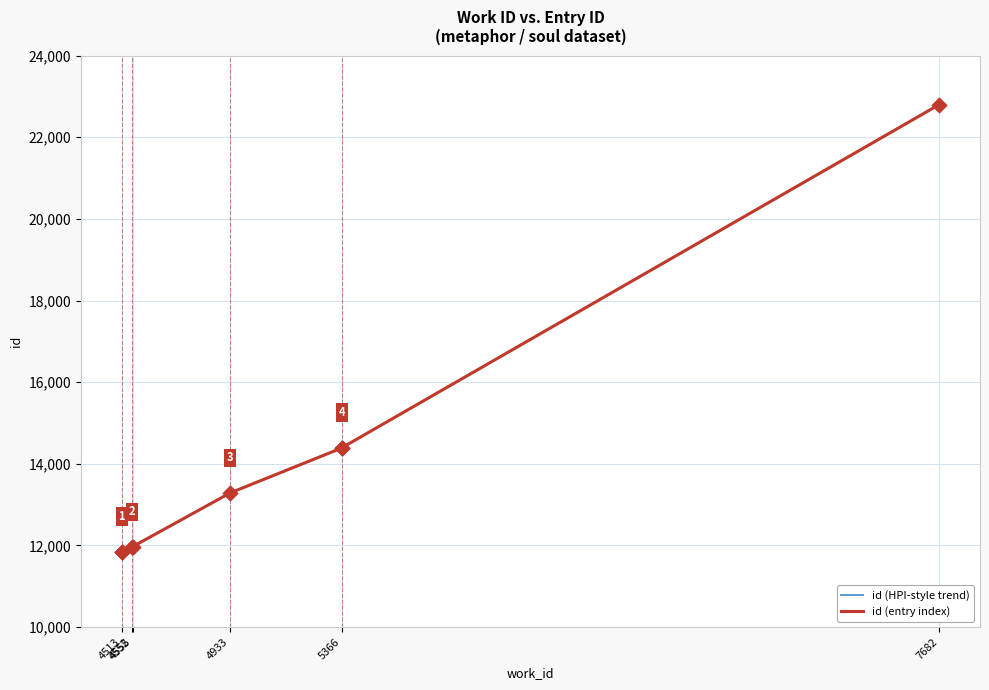

Which series has the largest Y range (max minus min)?

id (HPI-style trend)